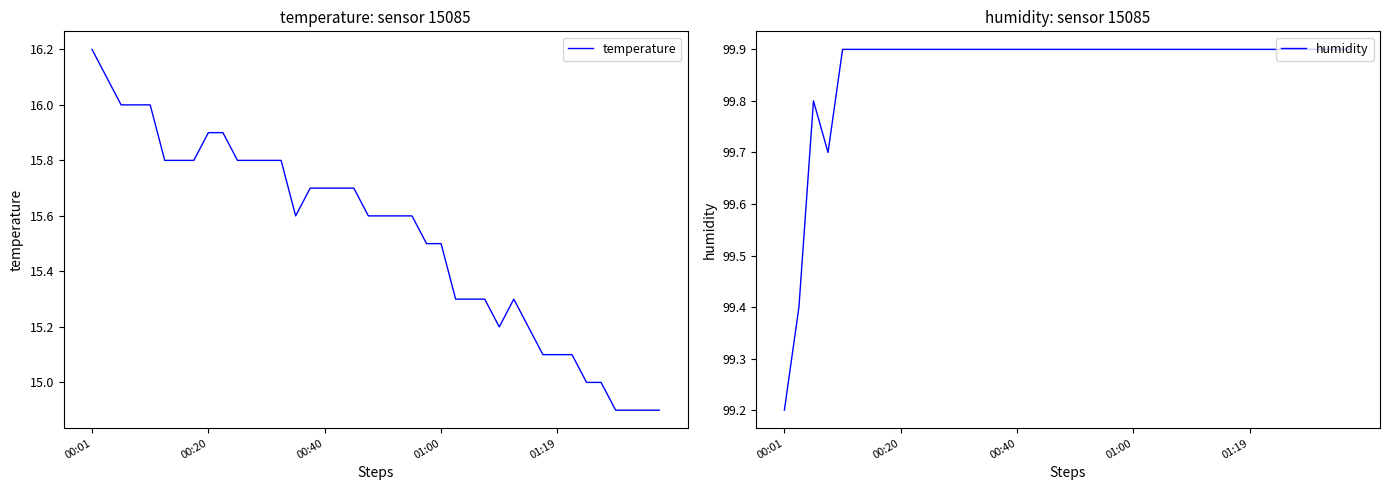

Count the humidity values in the range 99 to 100.

40